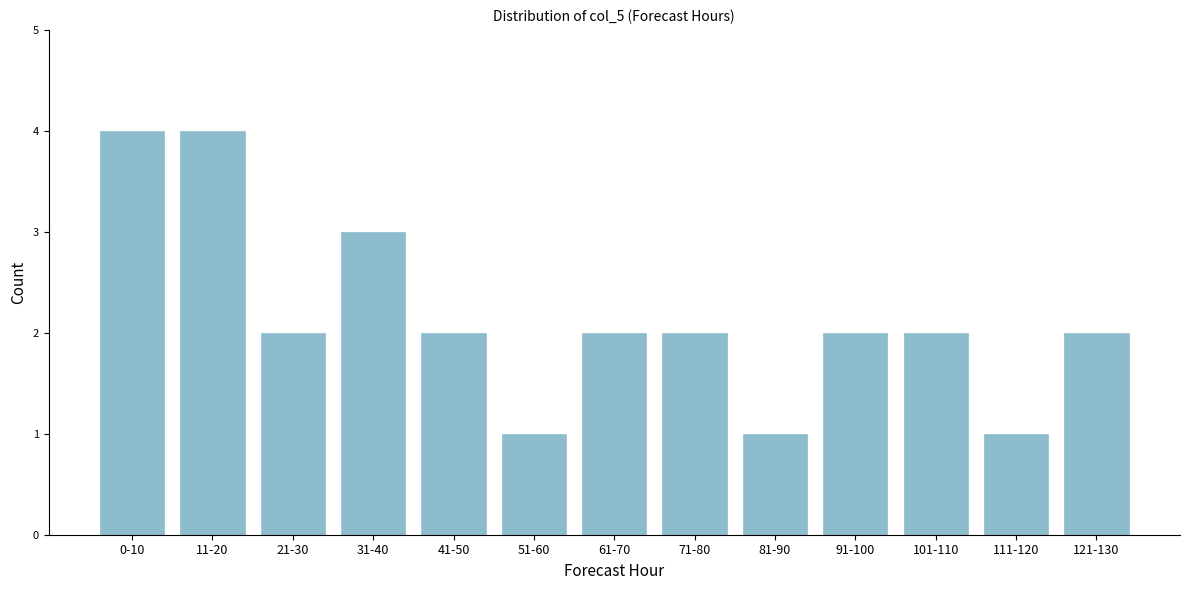

Reading left to right, transcribe all the data shown in this chart.

4	4	2	3	2	1	2	2	1	2	2	1	2